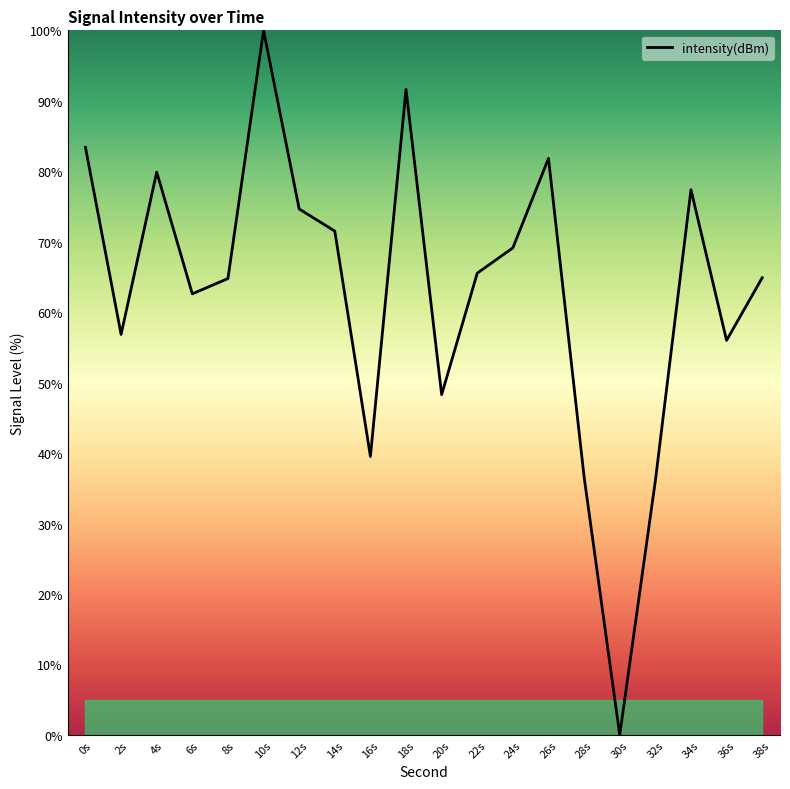

Approximately how many times larger is the value at 26s compared to 8s?

1.3